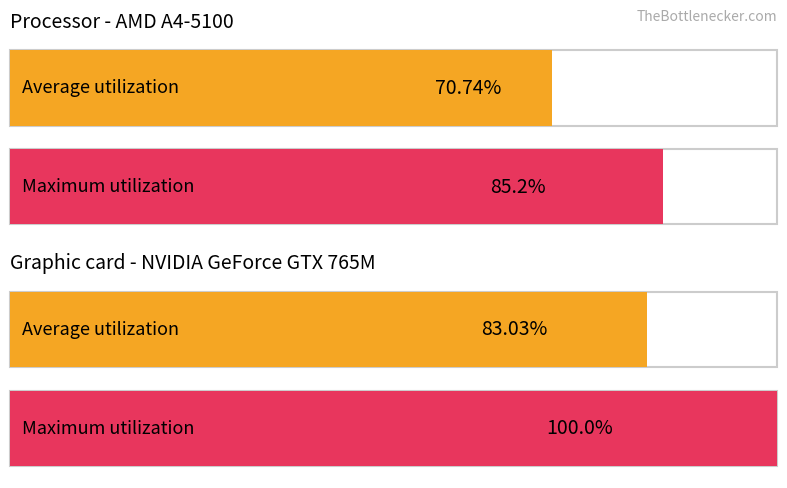

Which series has the largest range (max minus min)?

Maximum utilization